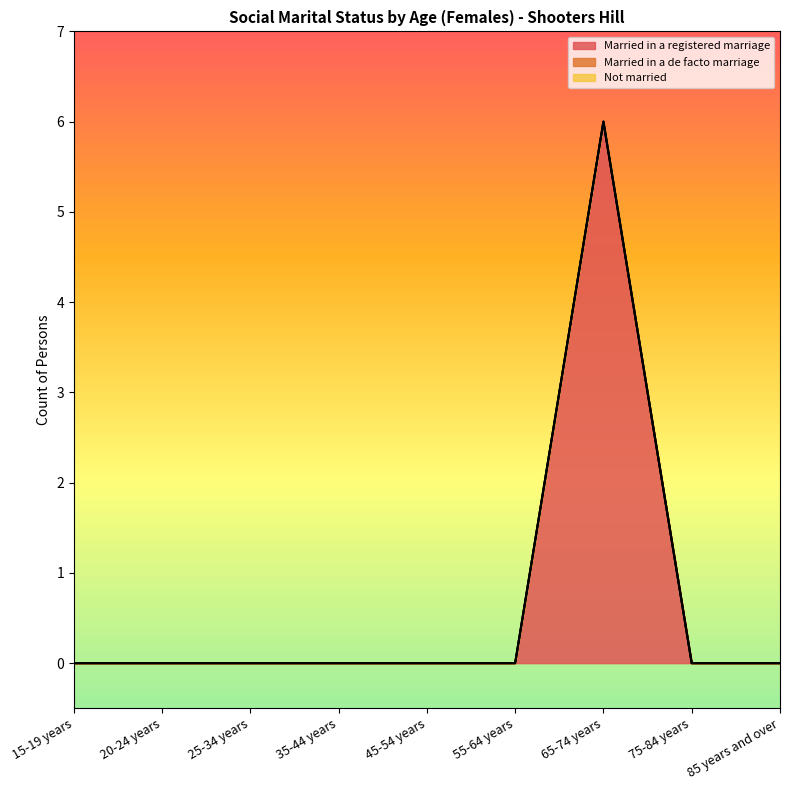

What is the sum of all Married in a registered marriage values?

6